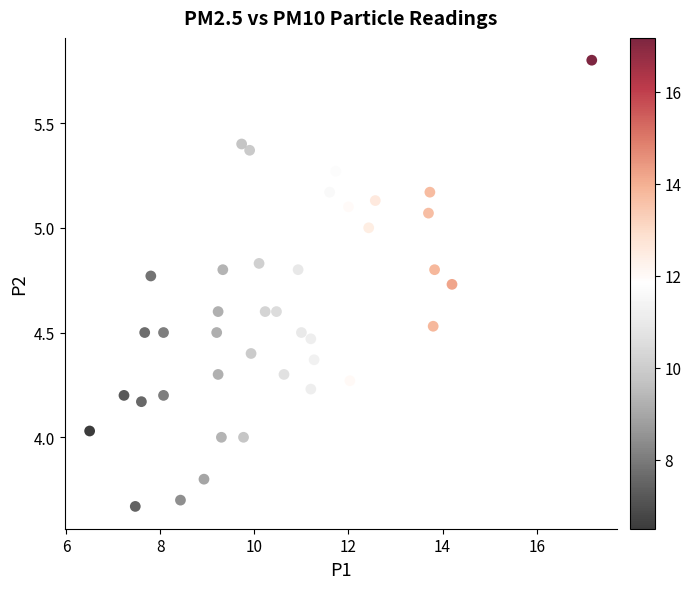

What is the range of Y values (max minus min)?

2.1